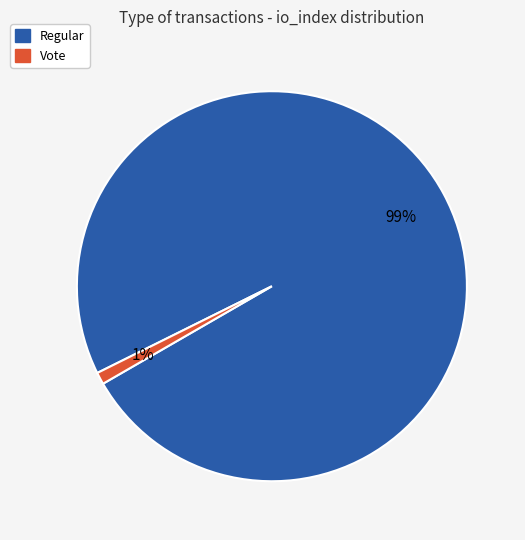

Between Regular and Vote, which is larger?

Regular